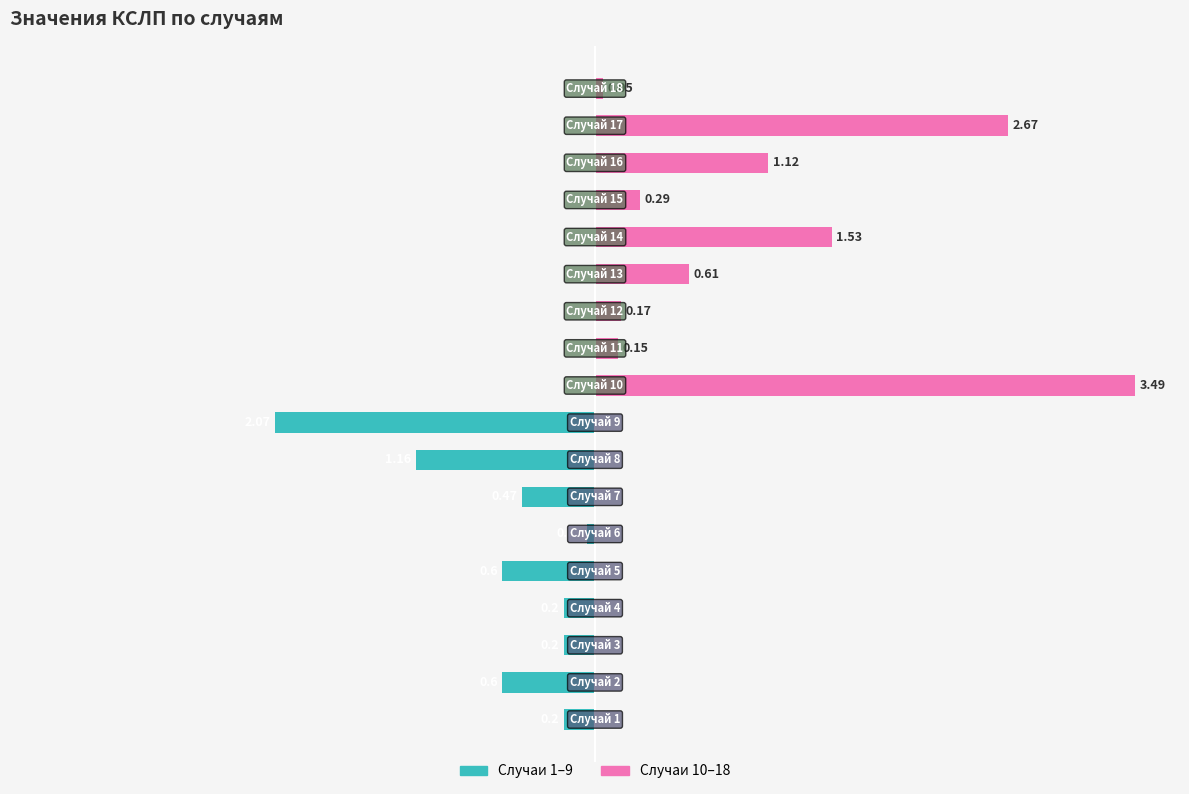

How many bars are there in each group?

2